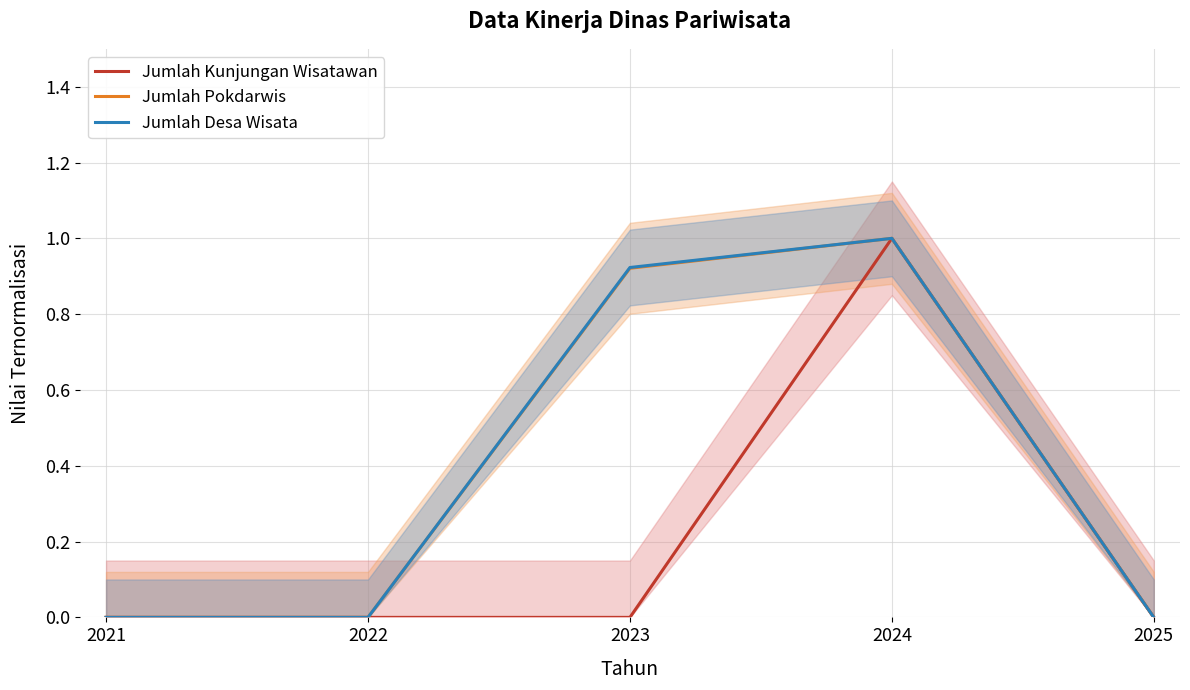

List the series in order of their peak value, highest first.

Jumlah Kunjungan Wisatawan, Jumlah Pokdarwis, Jumlah Desa Wisata